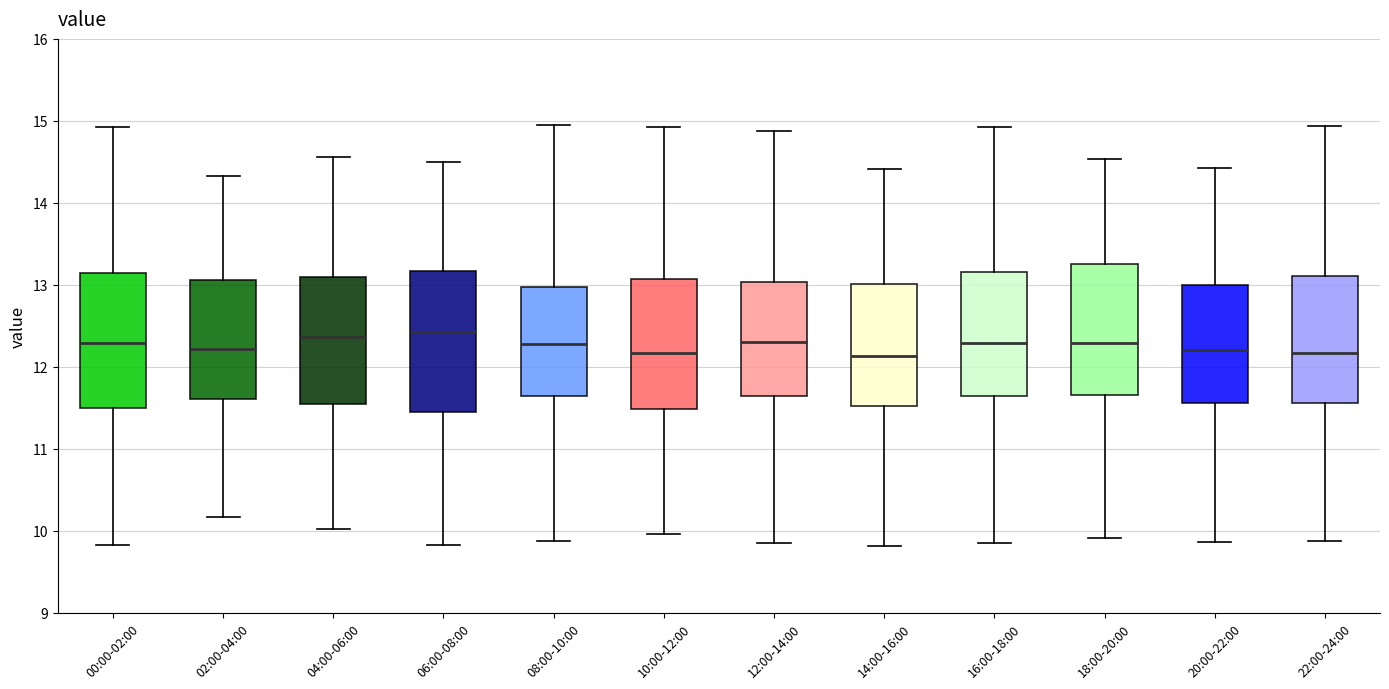

Reading left to right, transcribe this box plot: for each box, give where its median line is, the range the box spans, and where its two whiskers end, as read against the y-axis. The values are not printed on the chart, so give them approximately, as read against the axis.

00:00-02:00: median 12.3, box 11.5 to 13.1, whiskers 9.8 to 14.9
02:00-04:00: median 12.2, box 11.6 to 13.1, whiskers 10.2 to 14.3
04:00-06:00: median 12.4, box 11.5 to 13.1, whiskers 10.0 to 14.6
06:00-08:00: median 12.4, box 11.4 to 13.2, whiskers 9.8 to 14.5
08:00-10:00: median 12.3, box 11.6 to 13.0, whiskers 9.9 to 14.9
10:00-12:00: median 12.2, box 11.5 to 13.1, whiskers 10.0 to 14.9
12:00-14:00: median 12.3, box 11.6 to 13.0, whiskers 9.9 to 14.9
14:00-16:00: median 12.1, box 11.5 to 13.0, whiskers 9.8 to 14.4
16:00-18:00: median 12.3, box 11.6 to 13.2, whiskers 9.9 to 14.9
18:00-20:00: median 12.3, box 11.7 to 13.3, whiskers 9.9 to 14.5
20:00-22:00: median 12.2, box 11.6 to 13.0, whiskers 9.9 to 14.4
22:00-24:00: median 12.2, box 11.6 to 13.1, whiskers 9.9 to 14.9